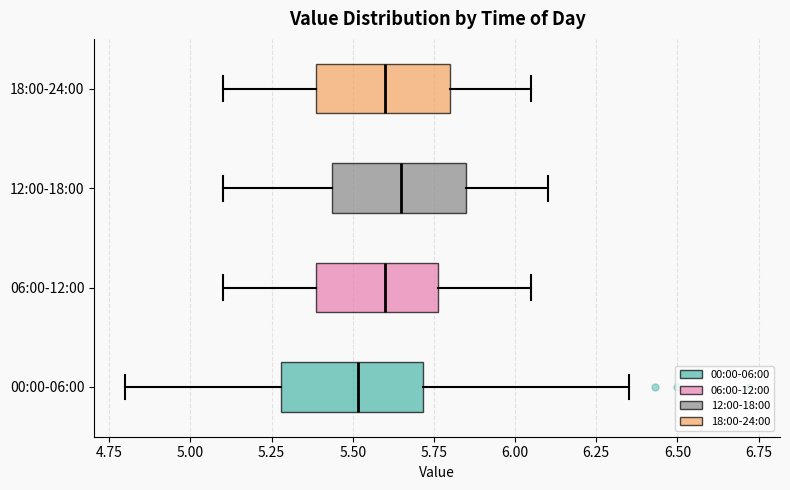

Where is the left edge of the box for 06:00-12:00 on the x-axis? The values are not printed on the chart, so give them approximately, as read against the axis.

5.40